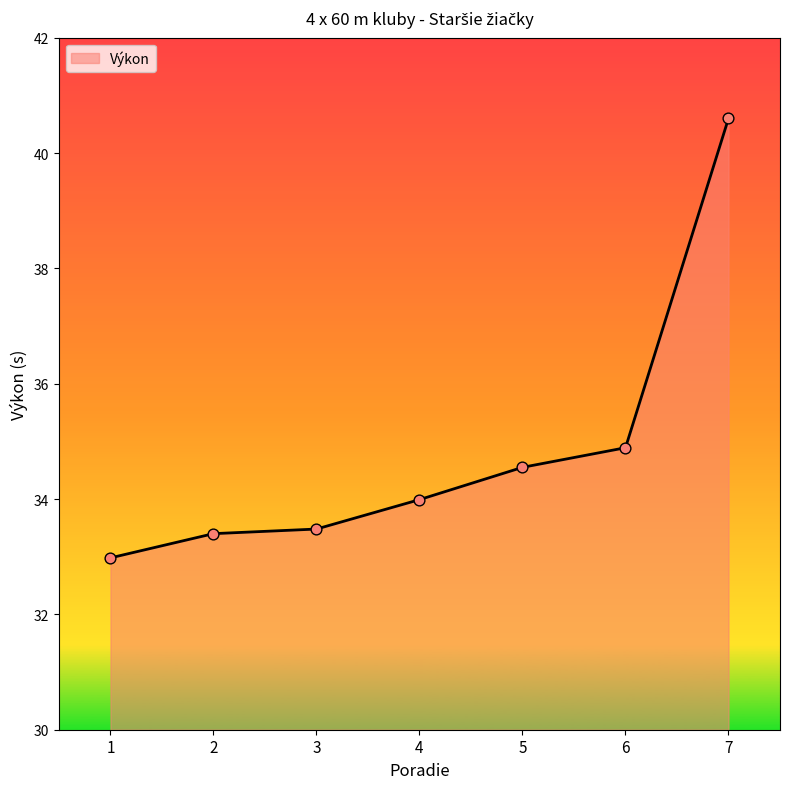

What is the change in value from 1 to 2?

+0.4